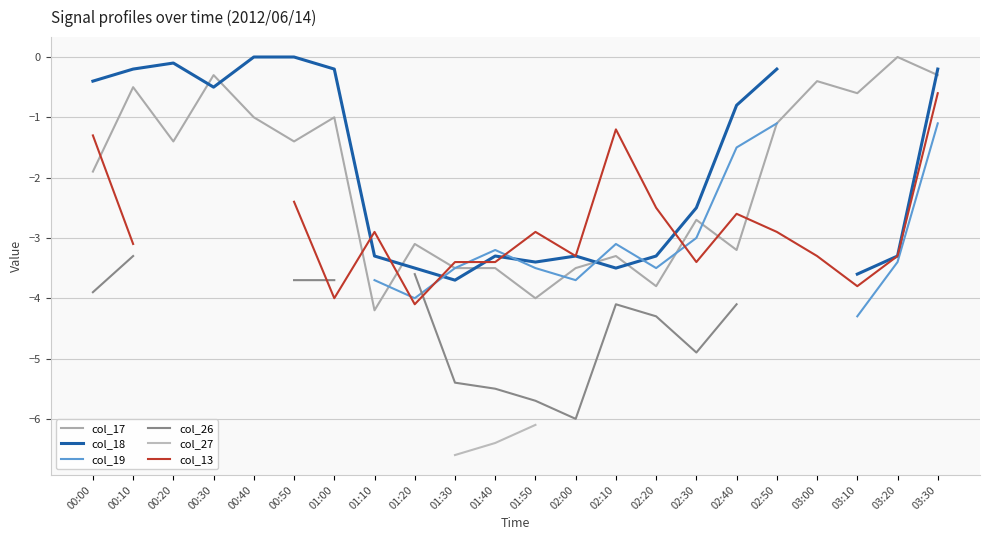

Which category has the lowest value in the col_17 series?

01:10